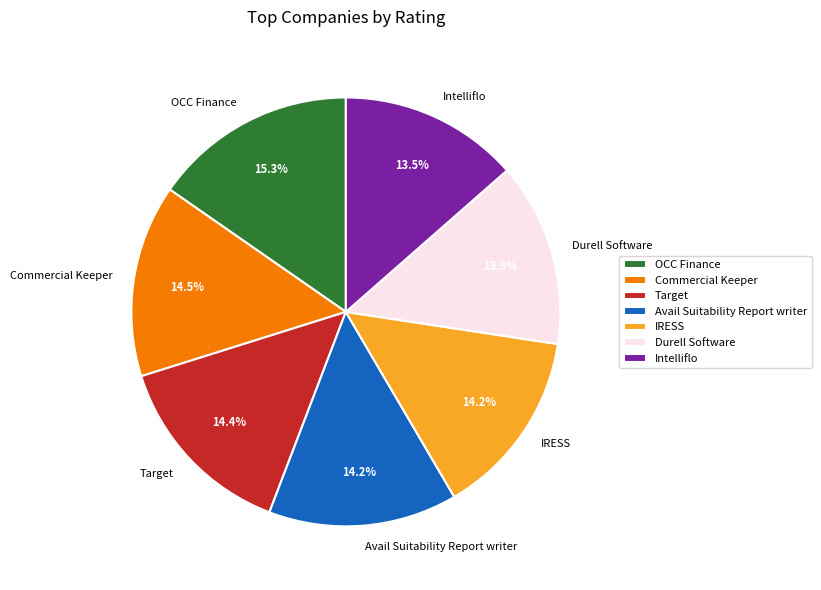

How many segments does this pie chart have?

7